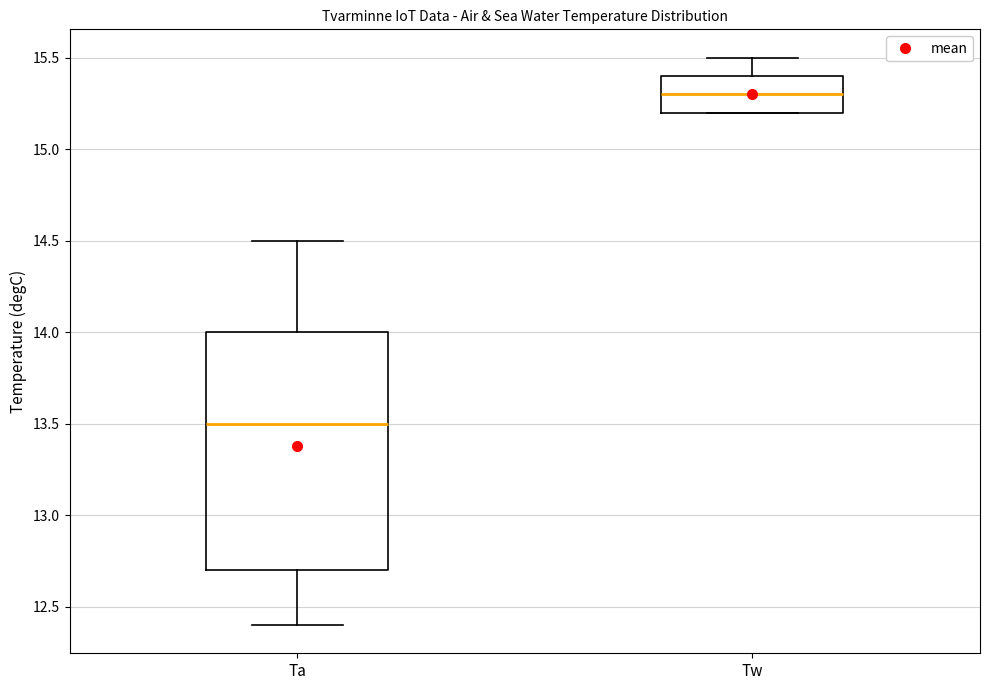

Which box's median line is the lowest?

Ta